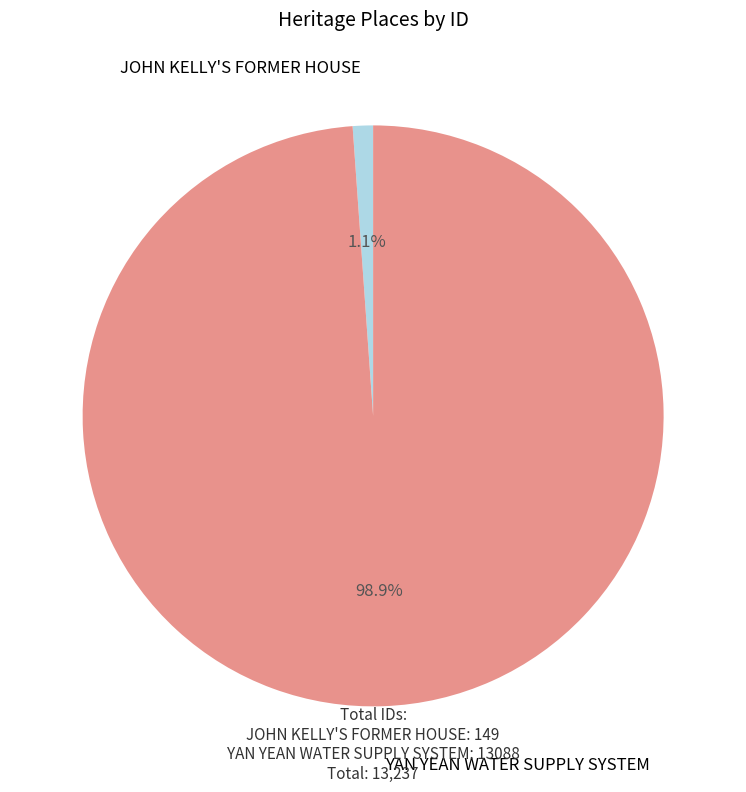

What percentage do JOHN KELLY'S FORMER HOUSE and YAN YEAN WATER SUPPLY SYSTEM together represent?

100.0%